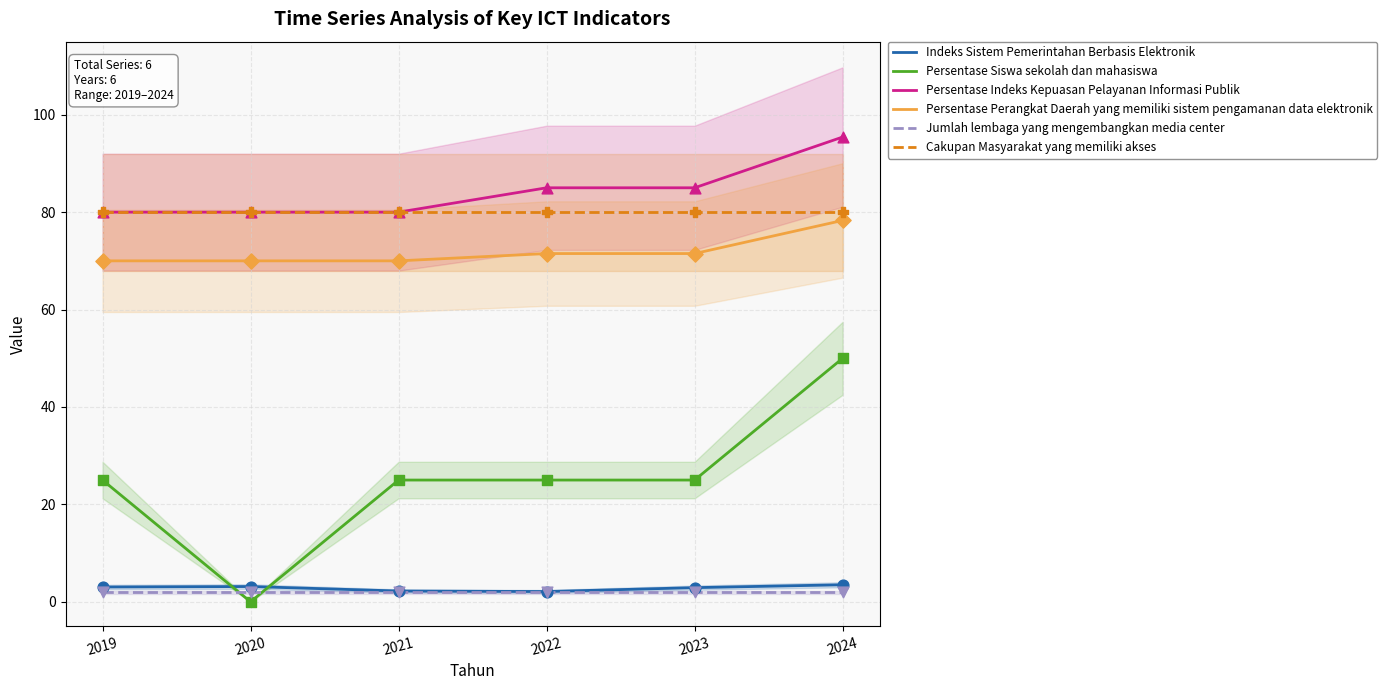

Which series reaches the maximum Y coordinate?

Persentase Indeks Kepuasan Pelayanan Informasi Publik